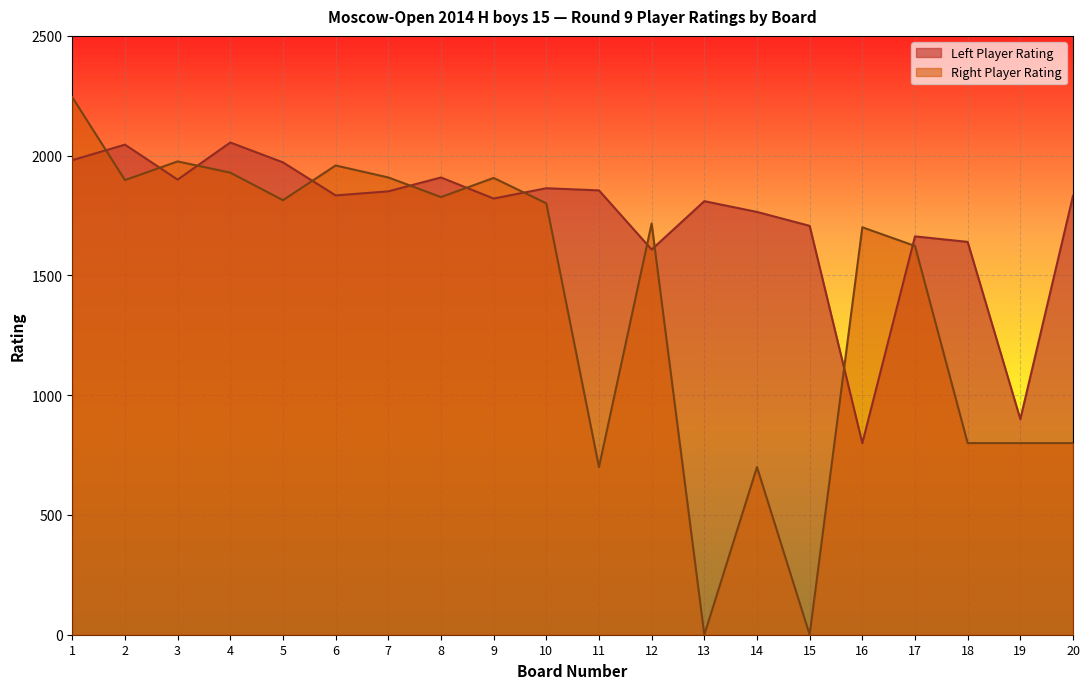

The value of Right Player Rating at 4 is 1929. True or false?

True